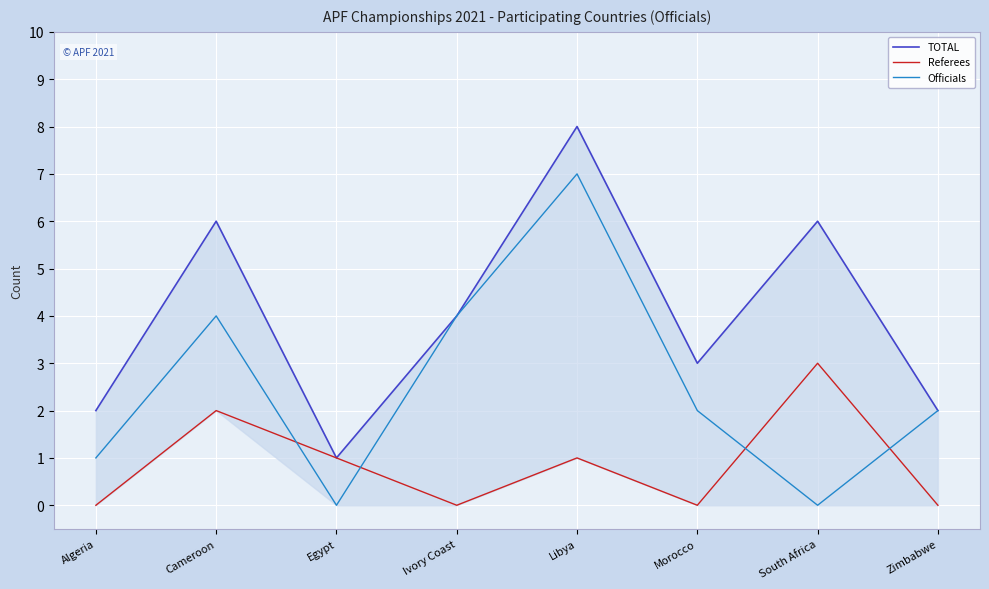

Reading left to right, transcribe all the data shown in this chart.

TOTAL: 2	6	1	4	8	3	6	2
Referees: 0	2	1	0	1	0	3	0
Officials: 1	4	0	4	7	2	0	2